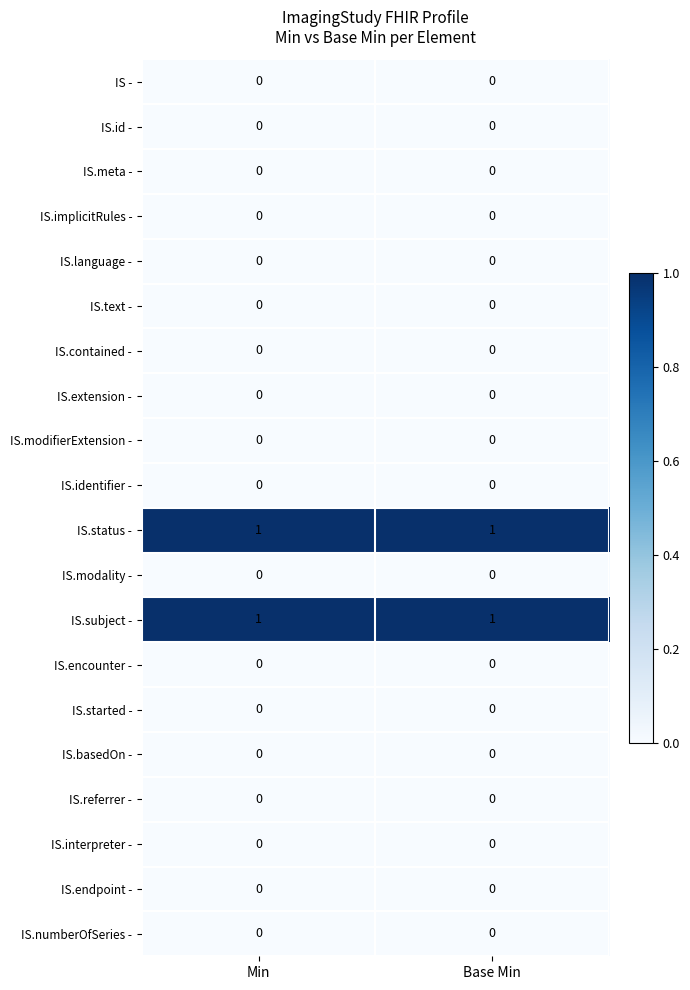

The value of IS.language - at Base Min is 0. True or false?

True